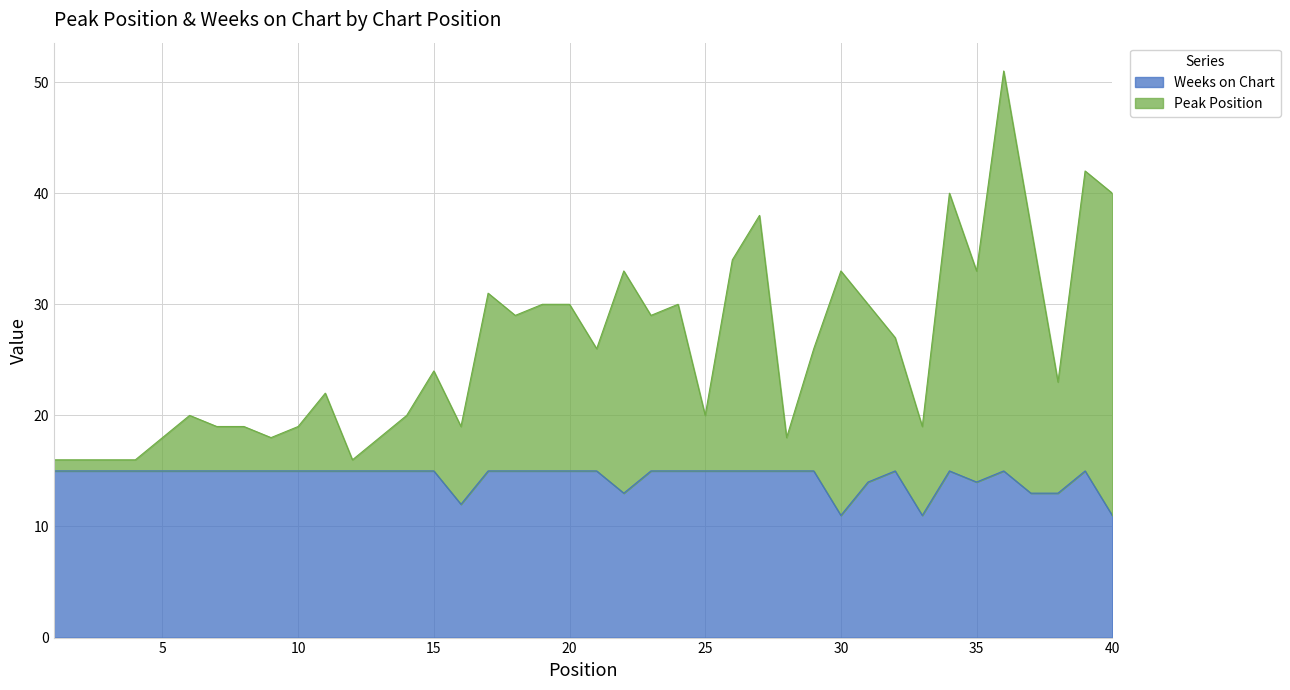

Where is the first local minimum for Weeks on Chart?

16